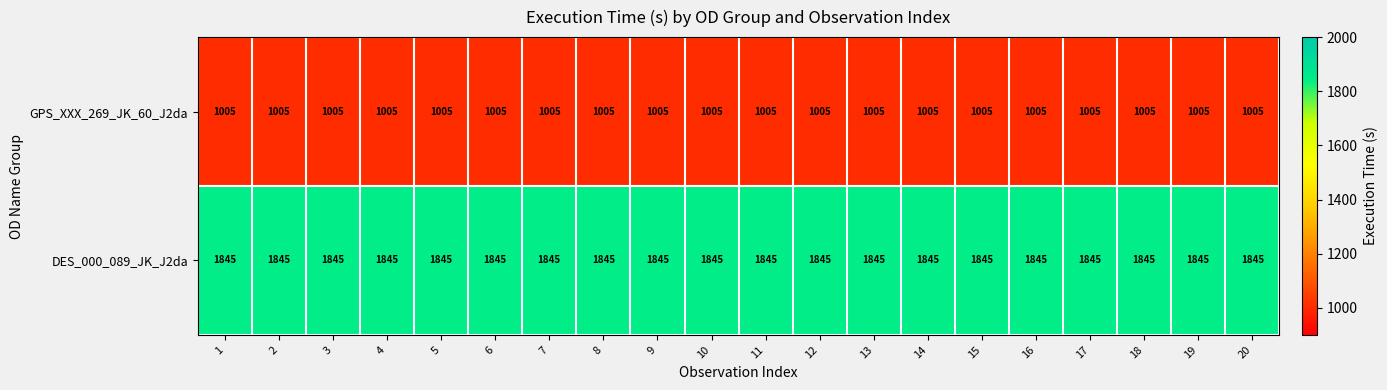

What is the total value across all series at 13?

2850